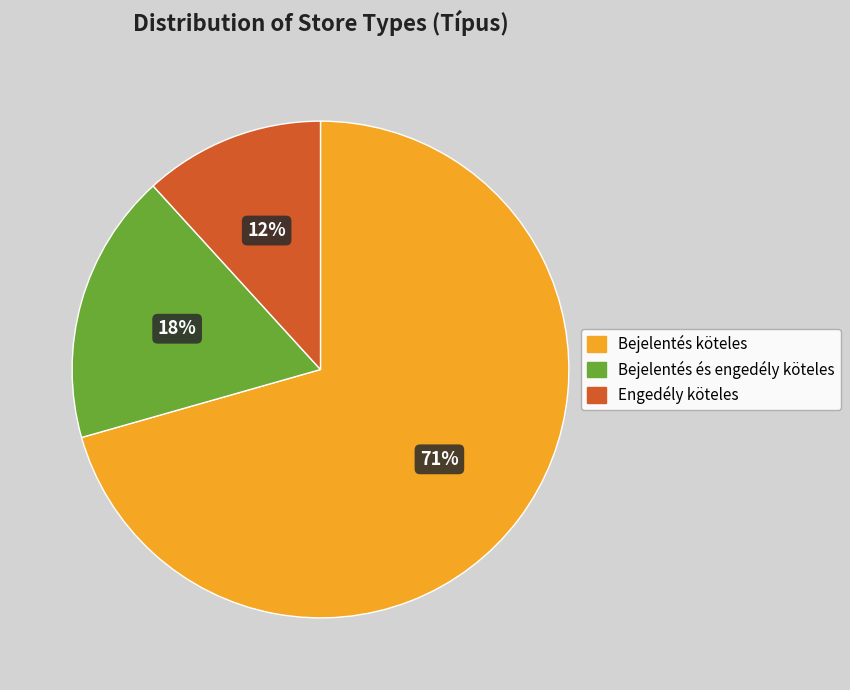

What is the ratio of the value at Engedély köteles to the value at Bejelentés köteles?

0.2